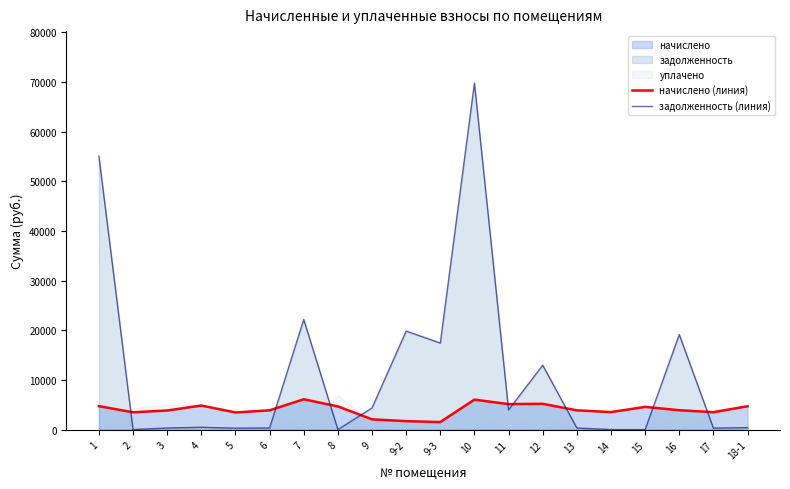

At which category is the sum across all series the highest?

10